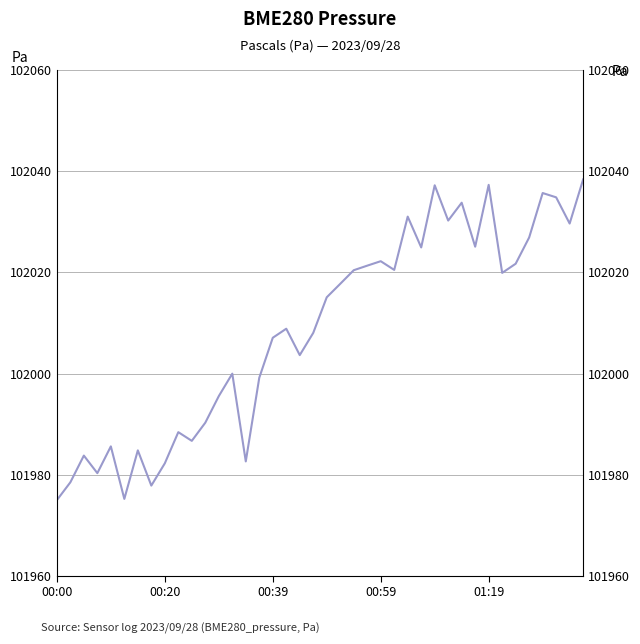

What is the maximum value shown in the chart?

102038.4